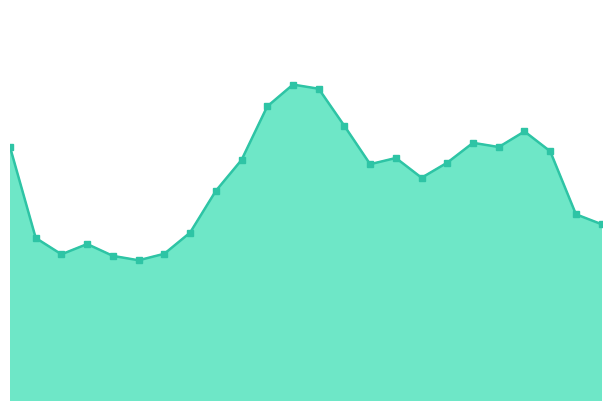

What is the value of the 12th point from the left?

63.3